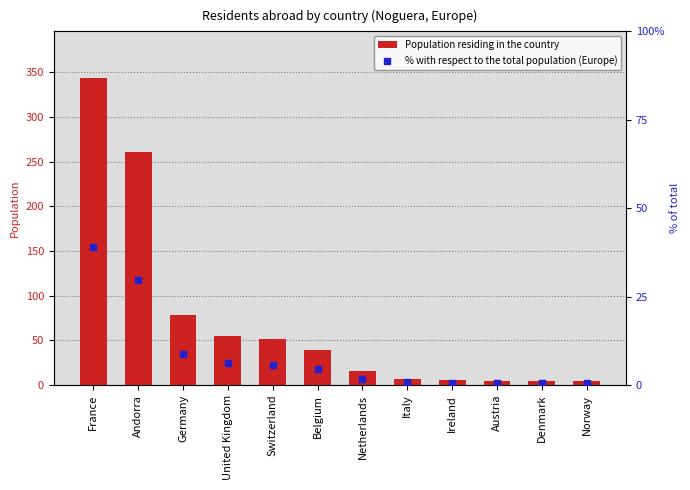

Is the value of % with respect to the total population (Europe) at Belgium greater than the value of Population residing in the country at Germany?

No